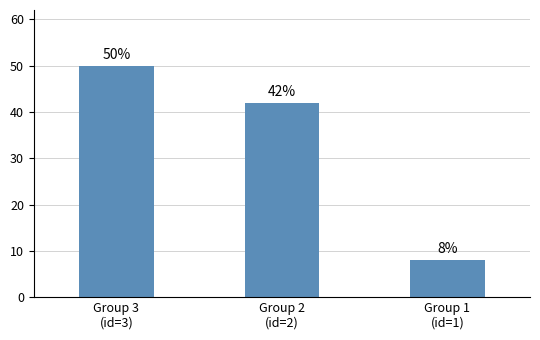

Reading left to right, transcribe all the data shown in this chart.

Group 3
(id=3)=50	Group 2
(id=2)=42	Group 1
(id=1)=8